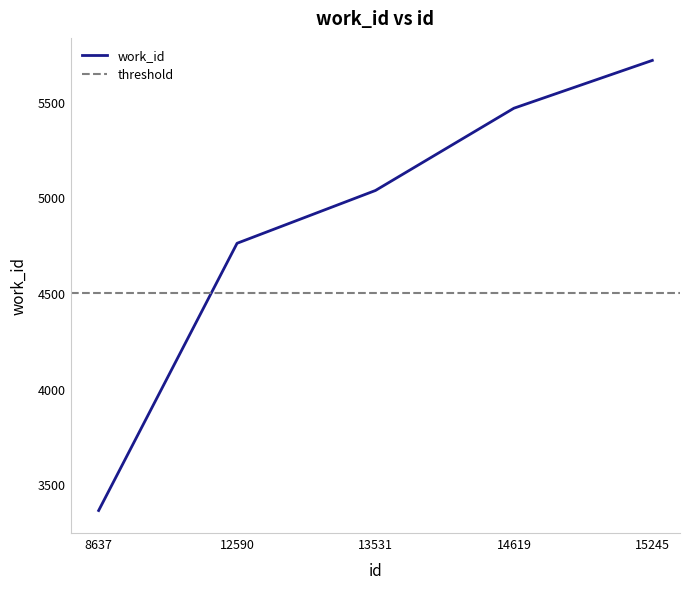

Which label corresponds to the smallest value in the chart?

8637